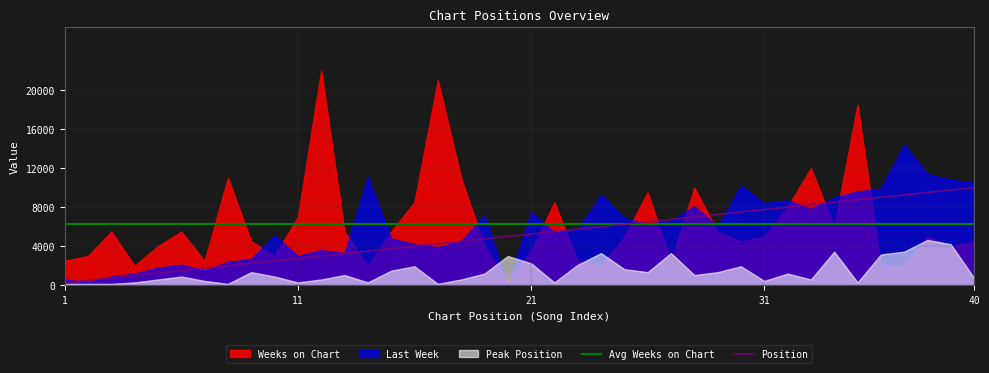

The Position series shows 3750 at 14. True or false?

True